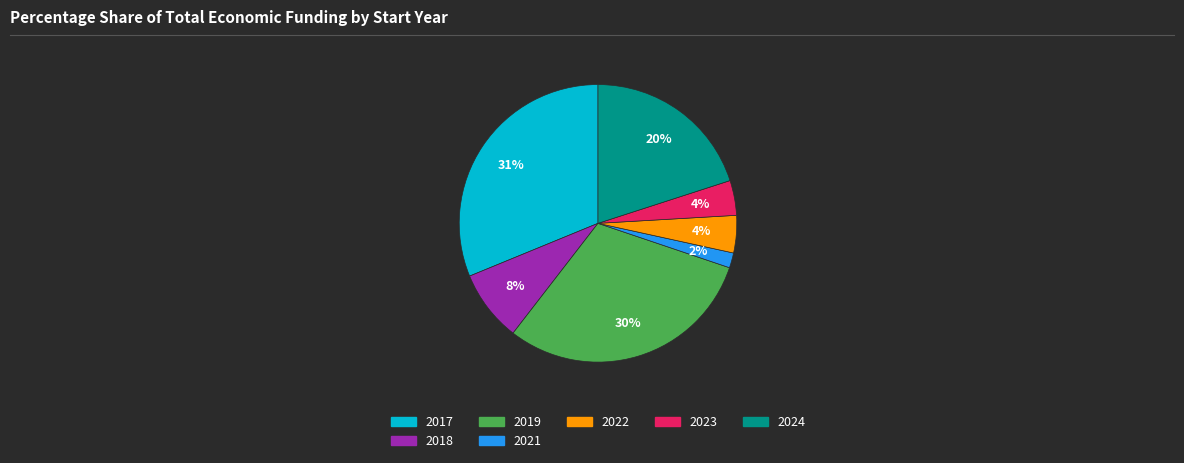

The 2021 slice represents 2% of the pie. True or false?

True